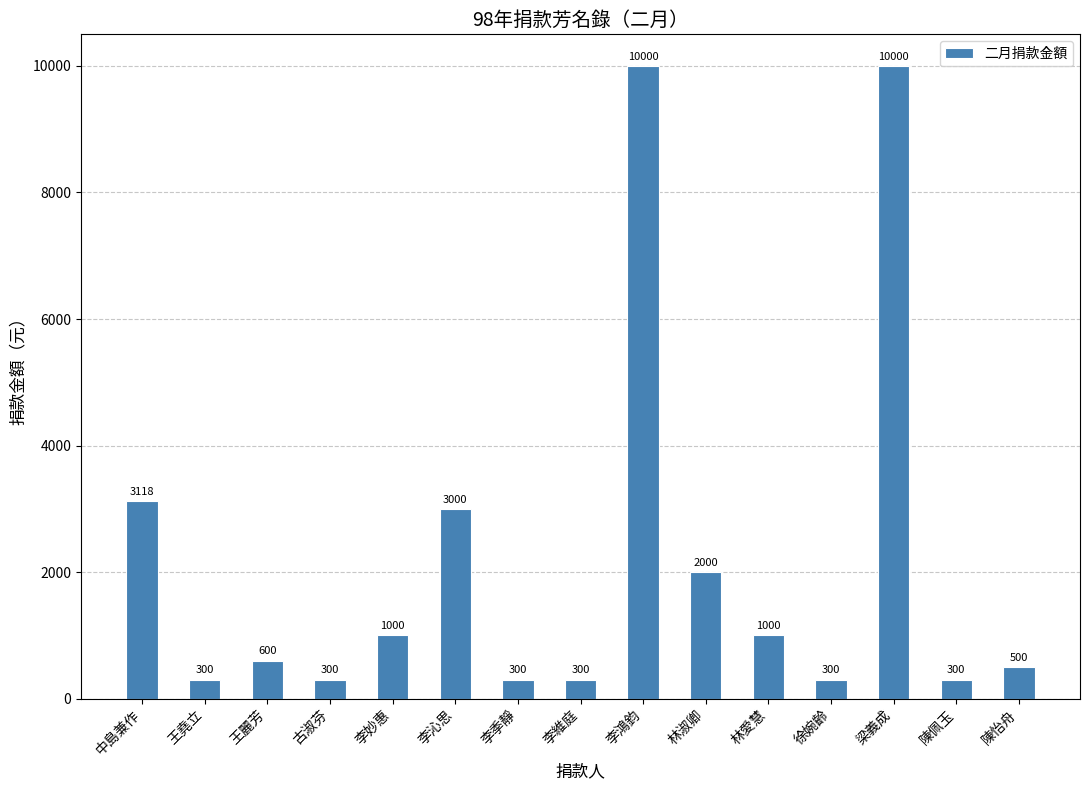

Are the bars horizontal?

No